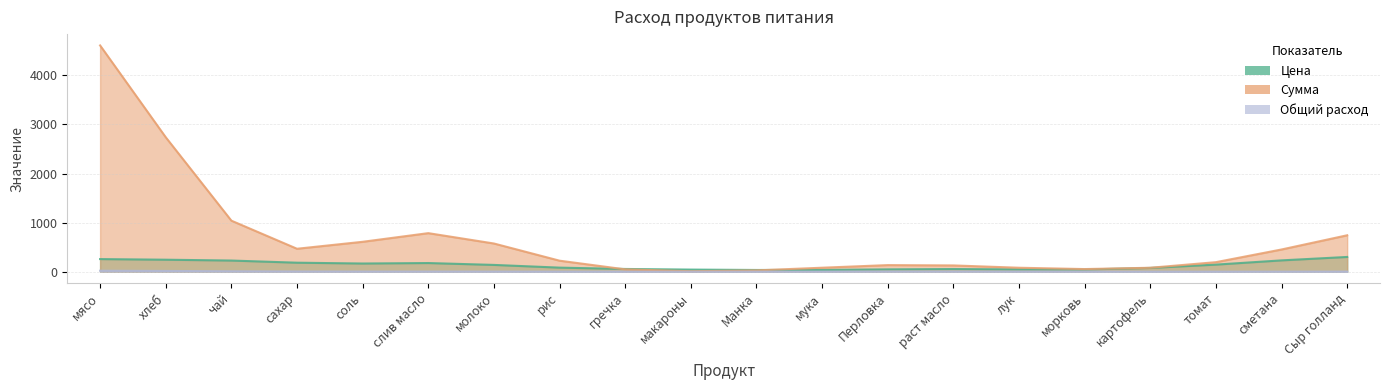

True or false: Общий расход has more than 0 interior local peaks.

True